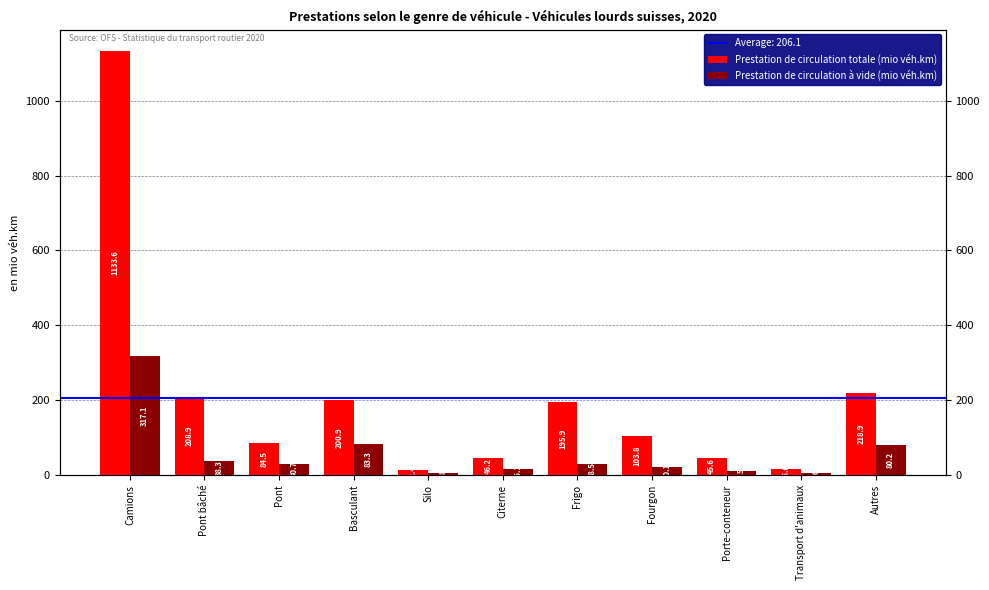

Which category has the lowest value across all series?

Silo